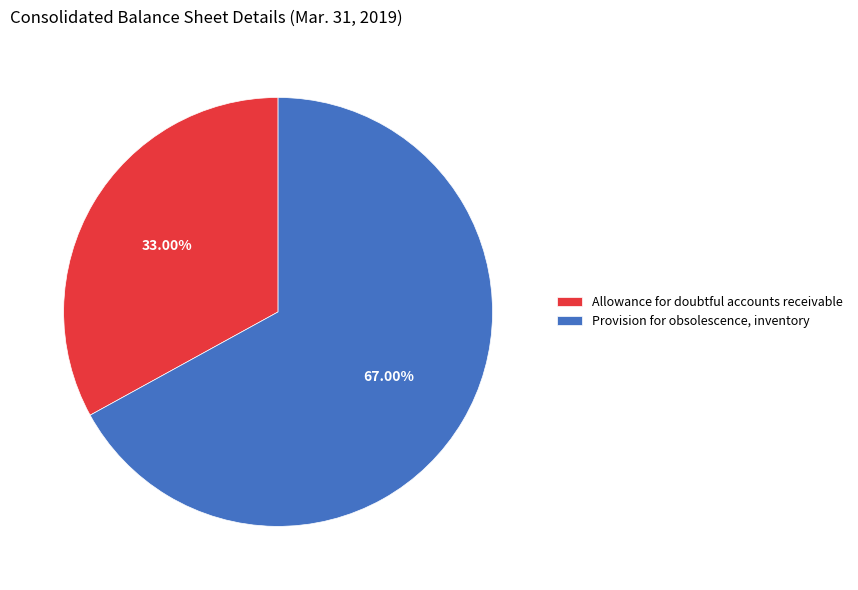

To the nearest percent, what is the combined percentage of Allowance for doubtful accounts receivable and Provision for obsolescence, inventory?

100%